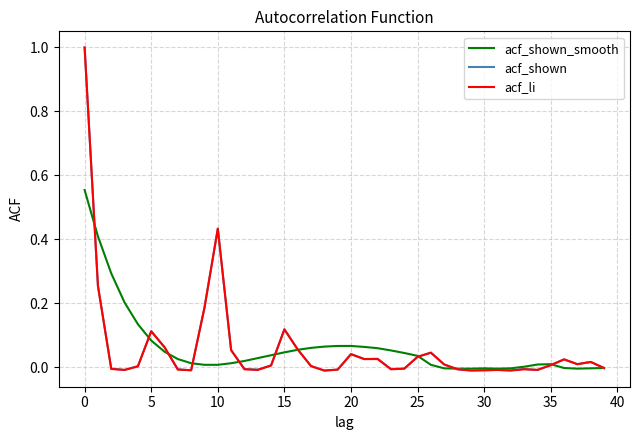

What is the maximum value shown in the chart?

1.0